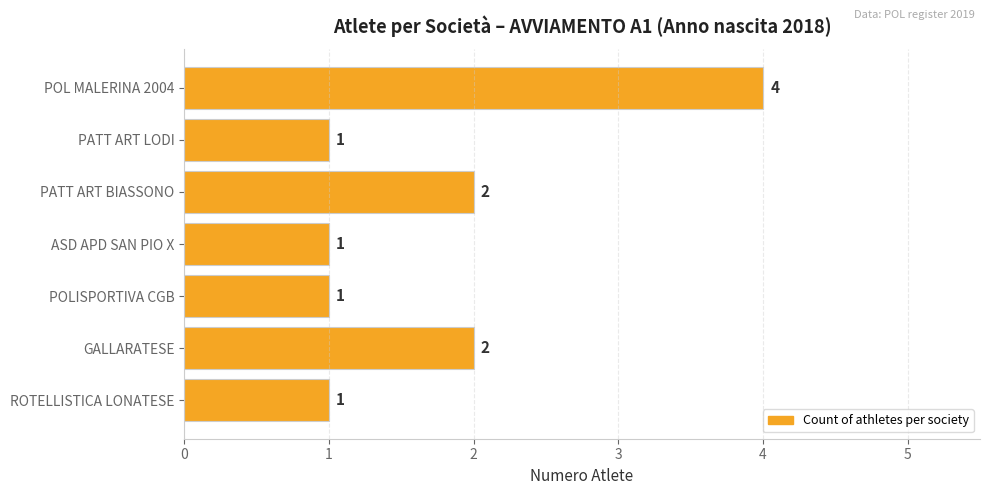

Are the bars grouped side by side (vs. stacked)?

No